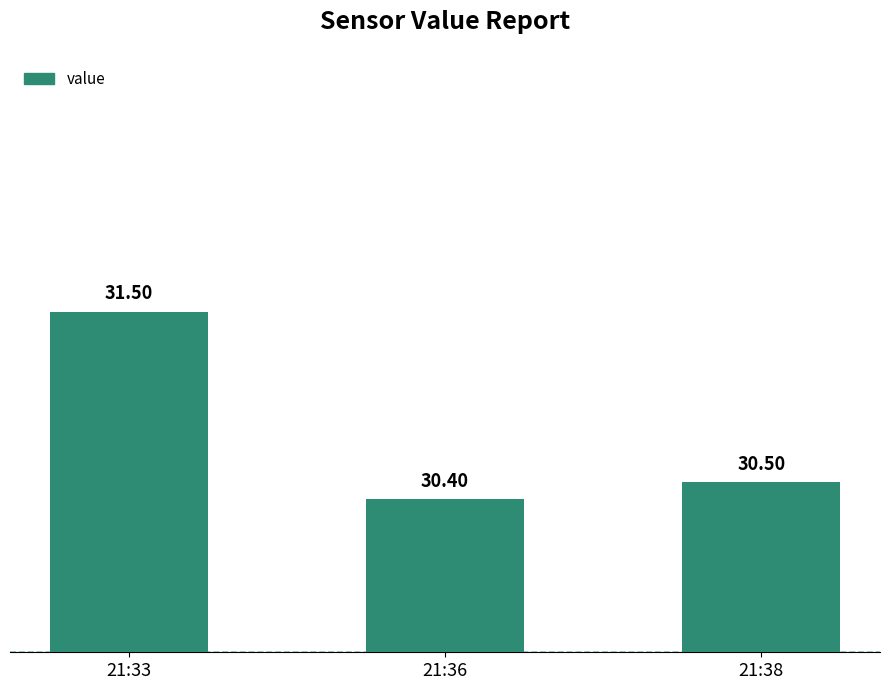

True or false: the data shows 54.8 at 21:38.

False